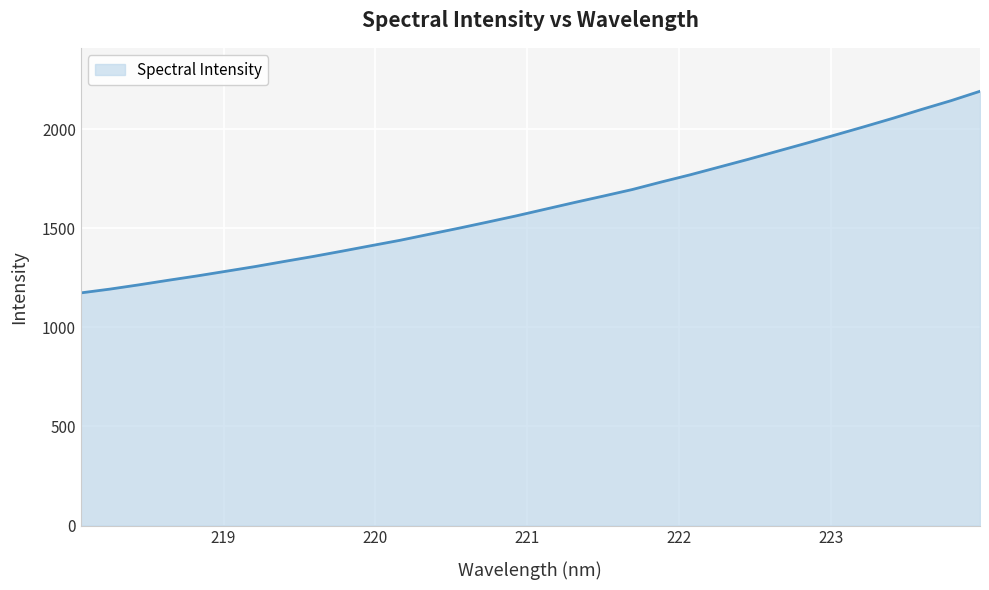

How many values exceed 1595?

16